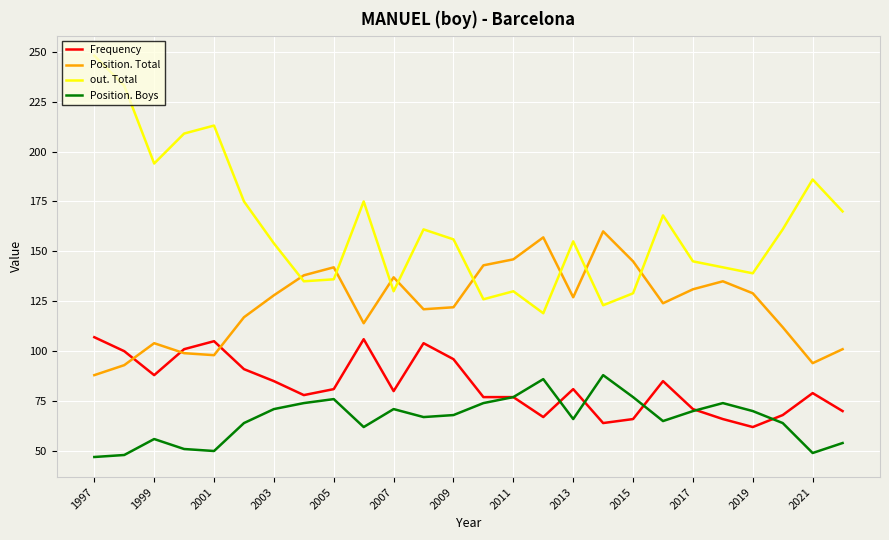

What is the maximum value shown in the chart?

248